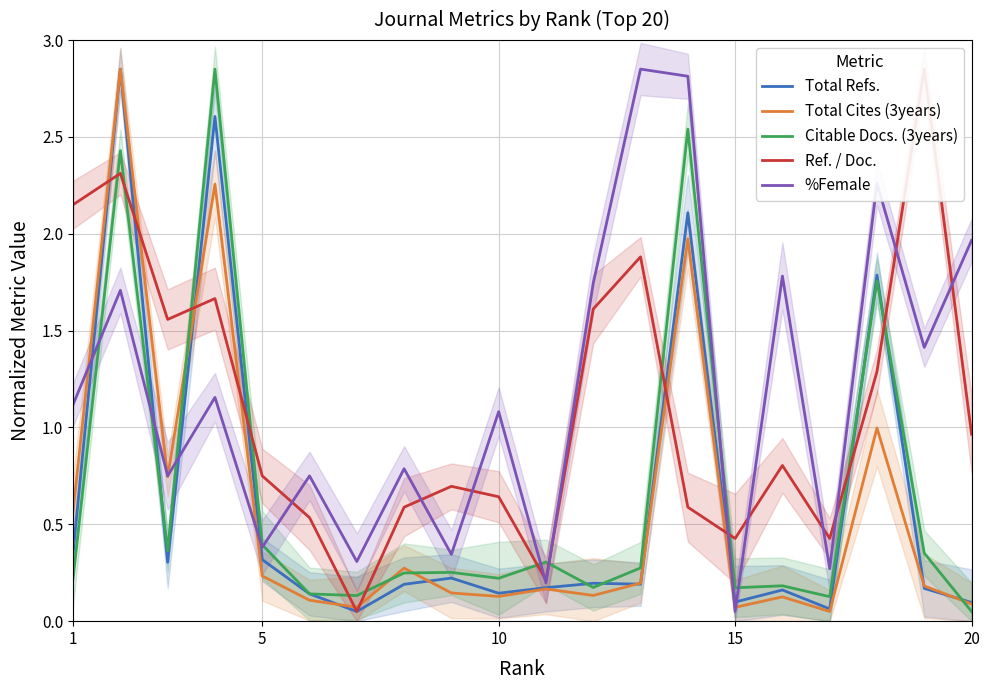

Is this an area chart (filled region under the line)?

No